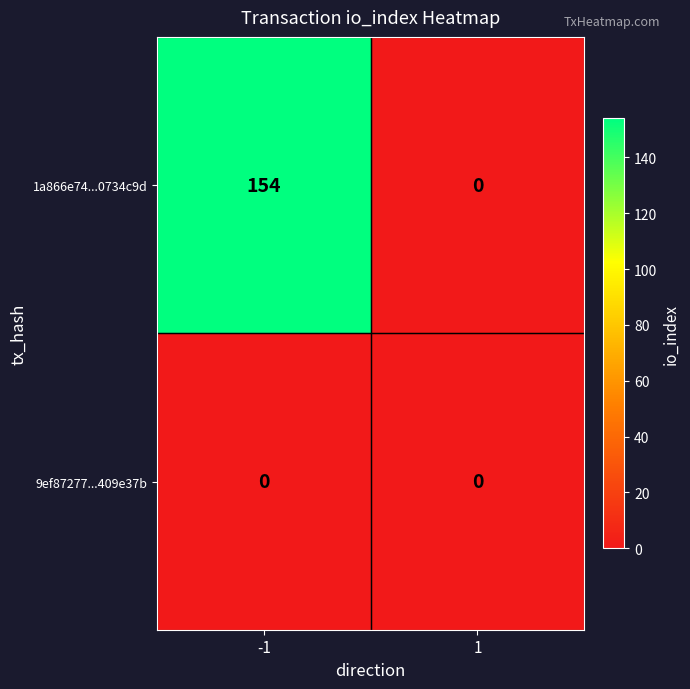

Which label corresponds to the largest value in the chart?

-1